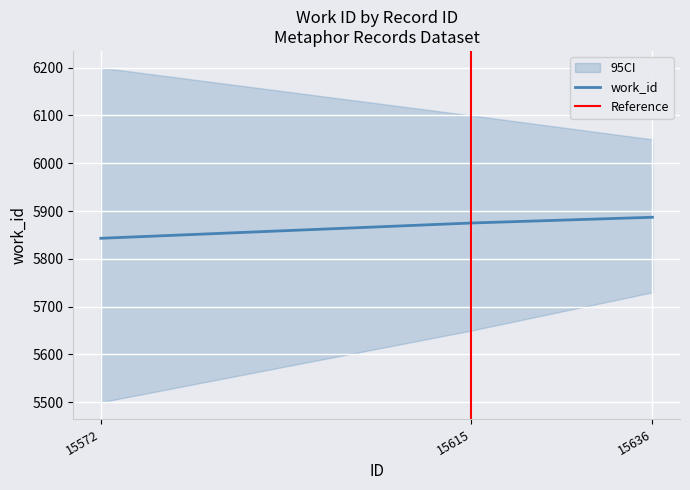

True or false: the data shows 5875 at 15615.

True